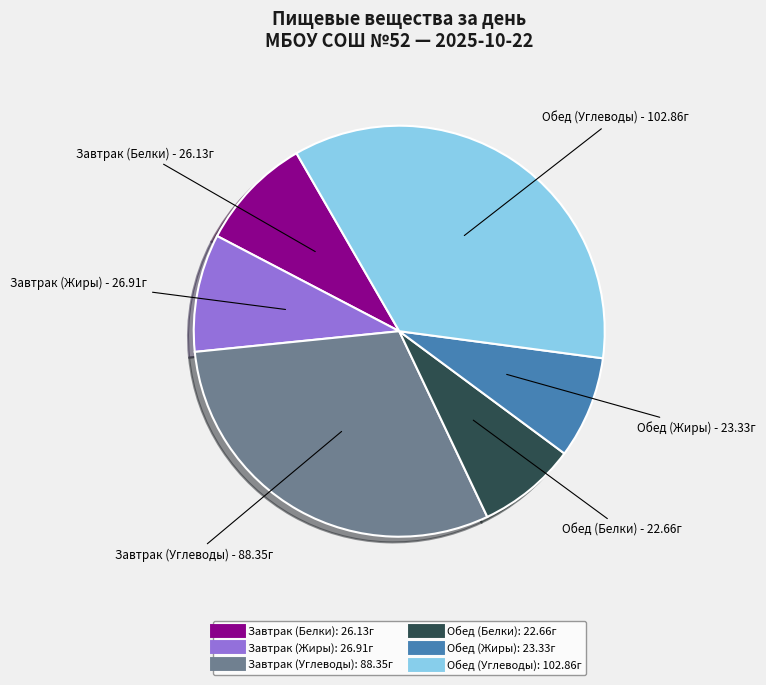

Combined, do Обед (Белки) and Завтрак (Углеводы) account for over 50%?

No